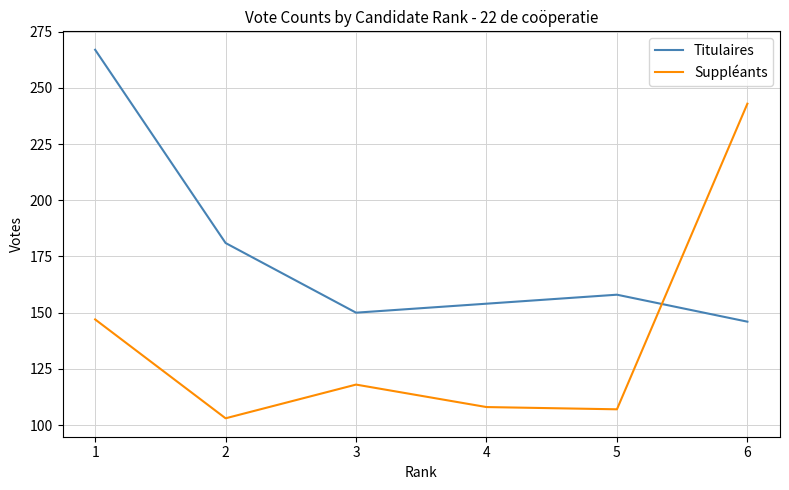

Is this an area chart (filled region under the line)?

No